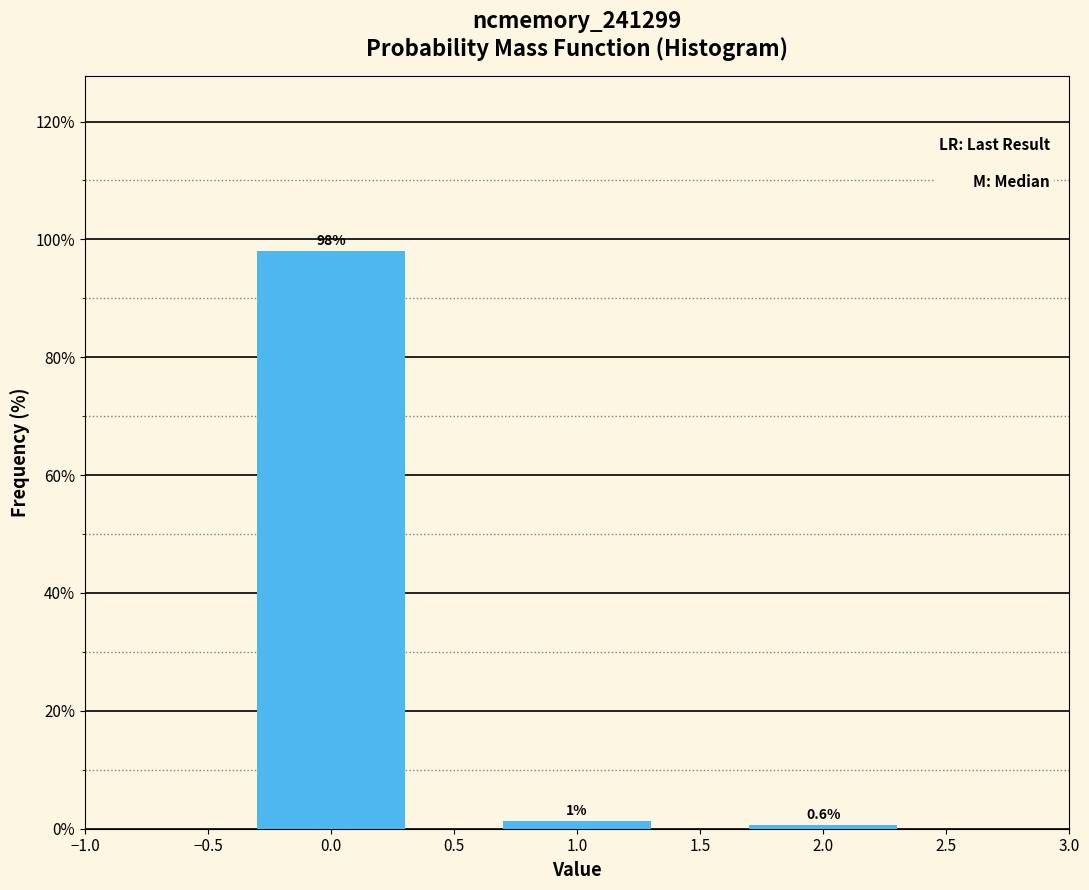

What is the sum of all values?

100.0